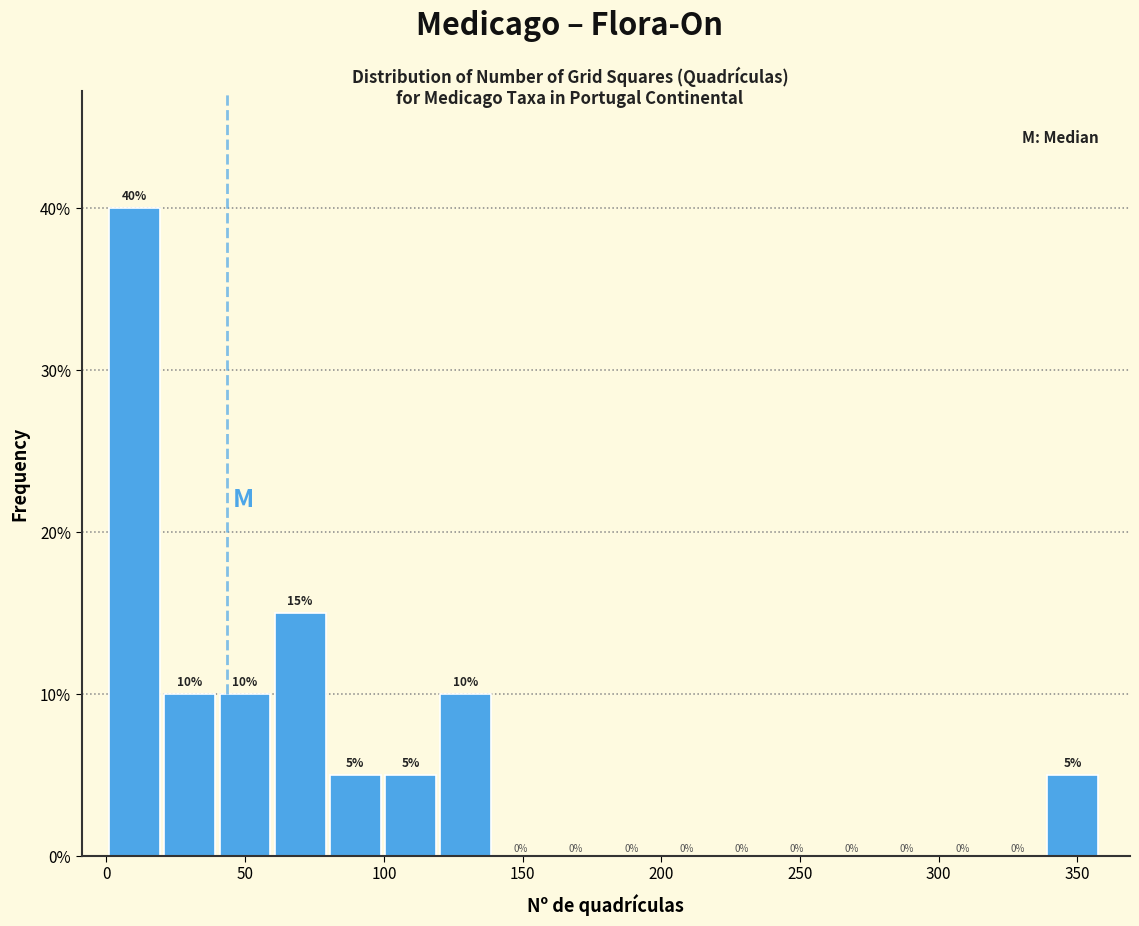

Read against the x-axis, roughly where is the centre of the tallest bar?

10